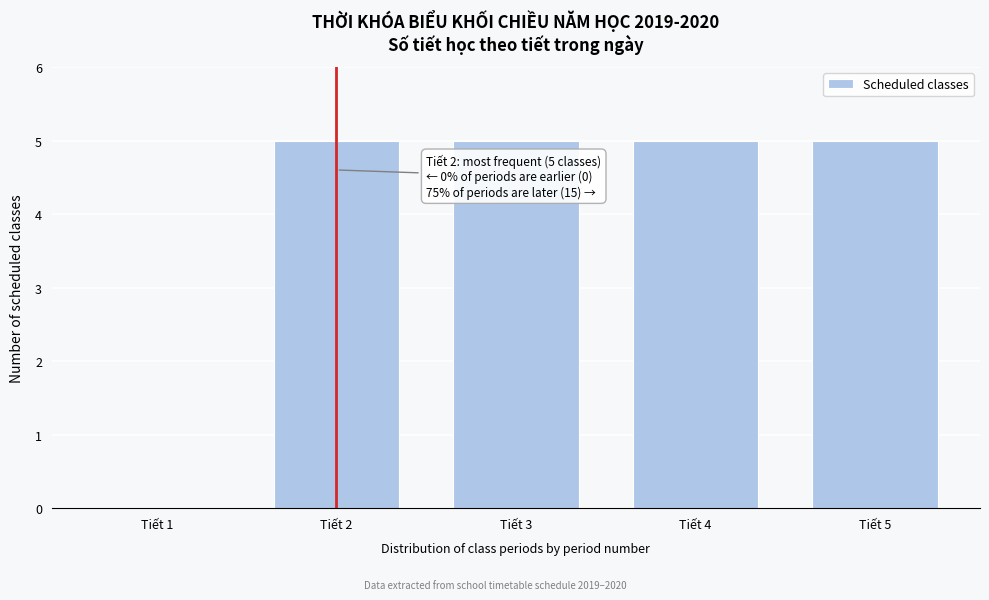

Reading left to right, list all the values displayed in this chart.

Tiết 1=0	Tiết 2=5	Tiết 3=5	Tiết 4=5	Tiết 5=5